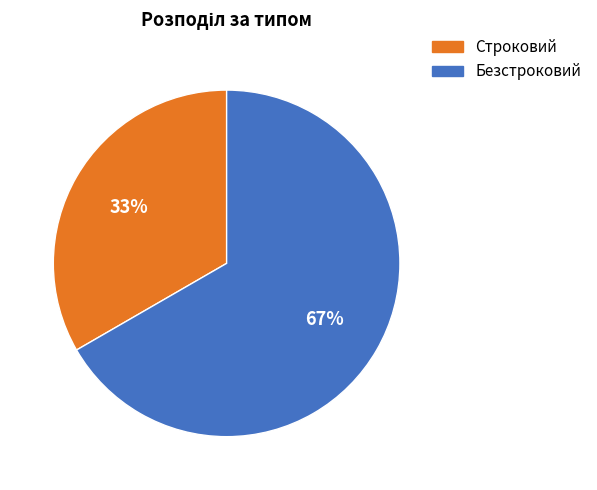

Does any single category account for the majority?

Yes